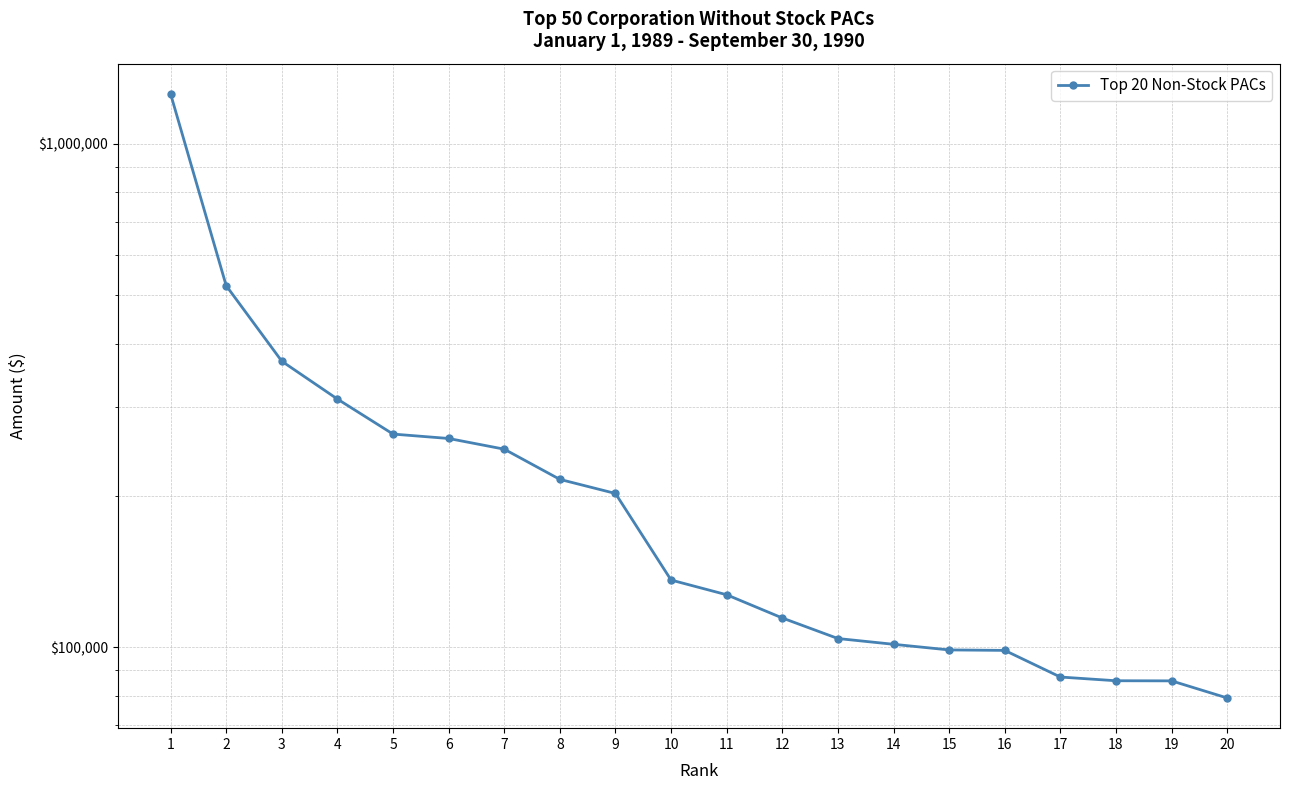

What is the value of the 17th point from the left?

87289